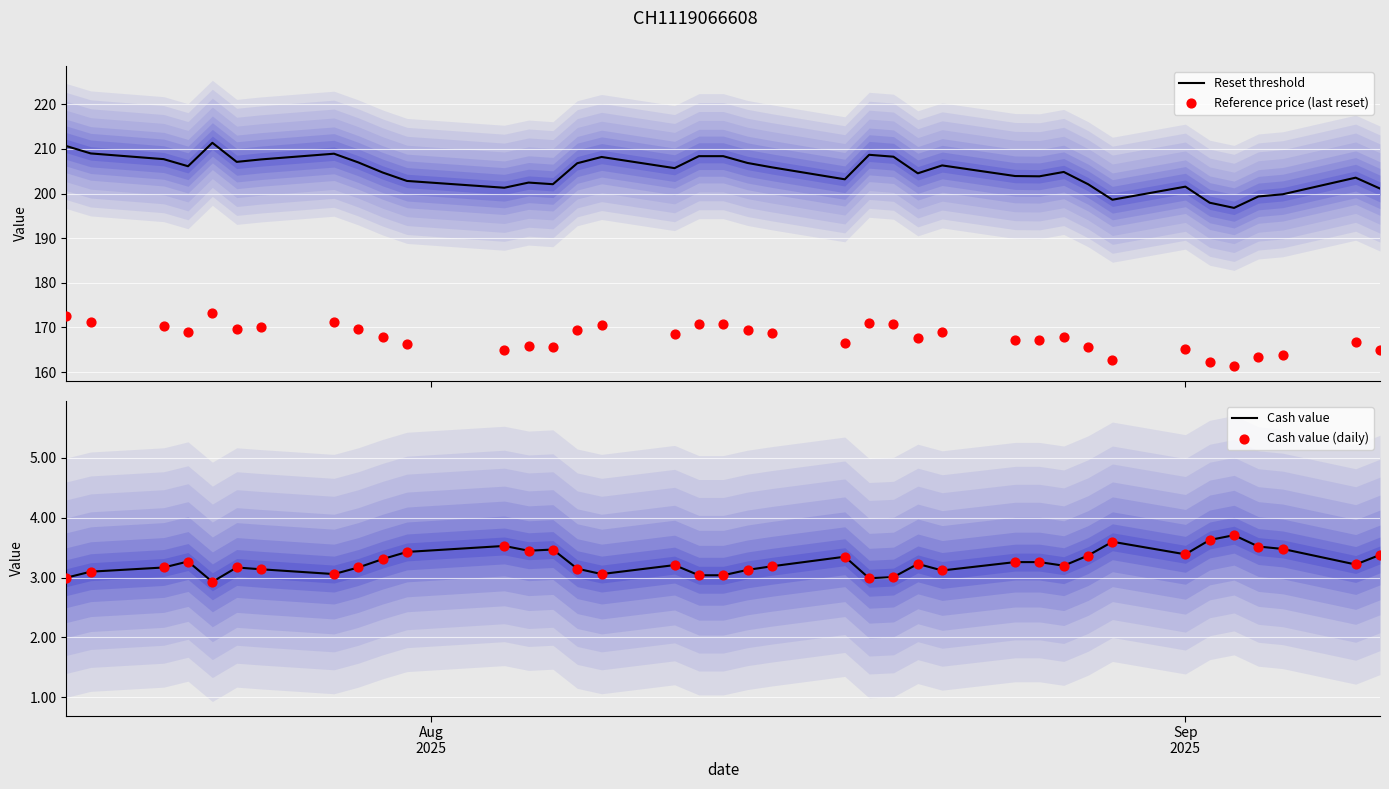

Which series contains the lowest Y value?

Cash value